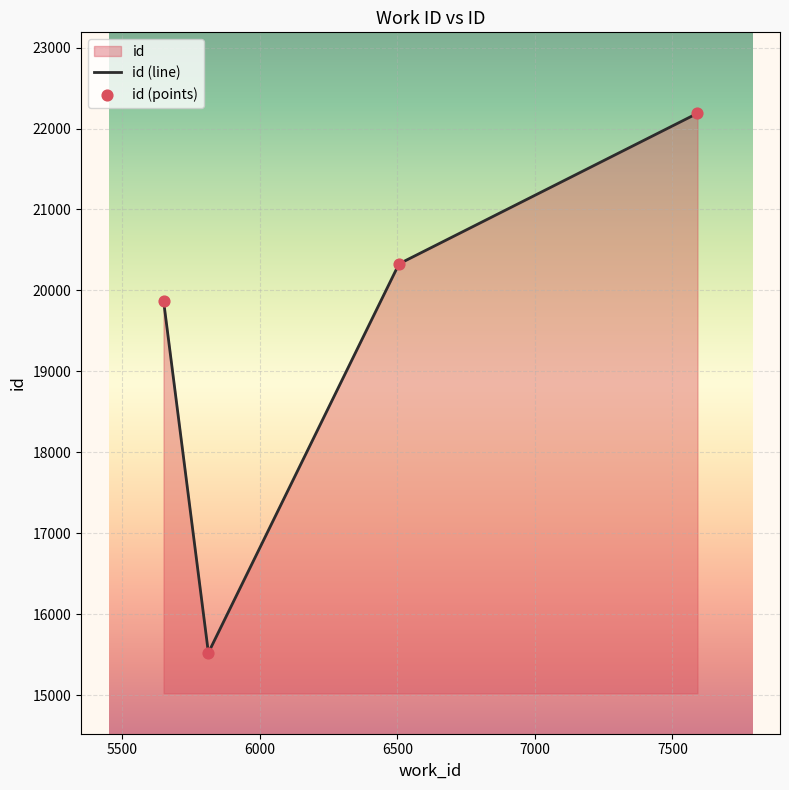

What is the greatest value displayed?

22188